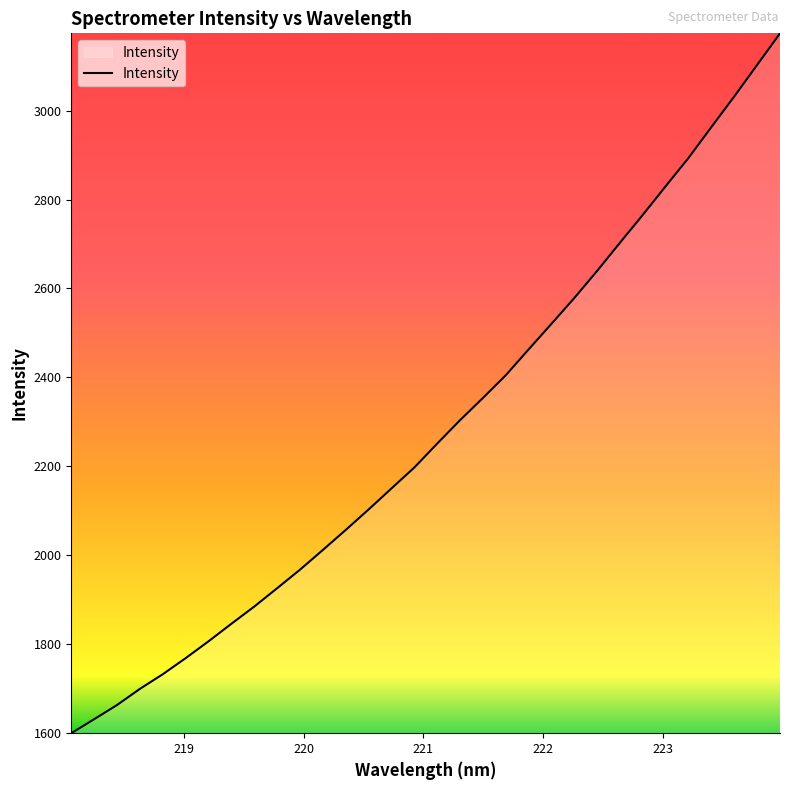

What is the difference between the maximum and minimum values?

1574.3